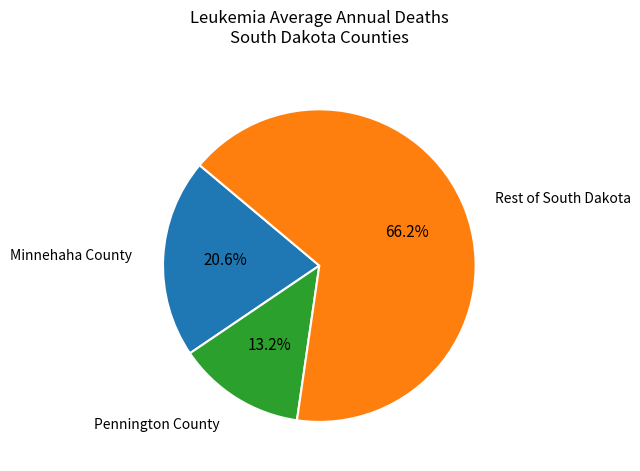

Does Minnehaha County represent more than half of the total?

No